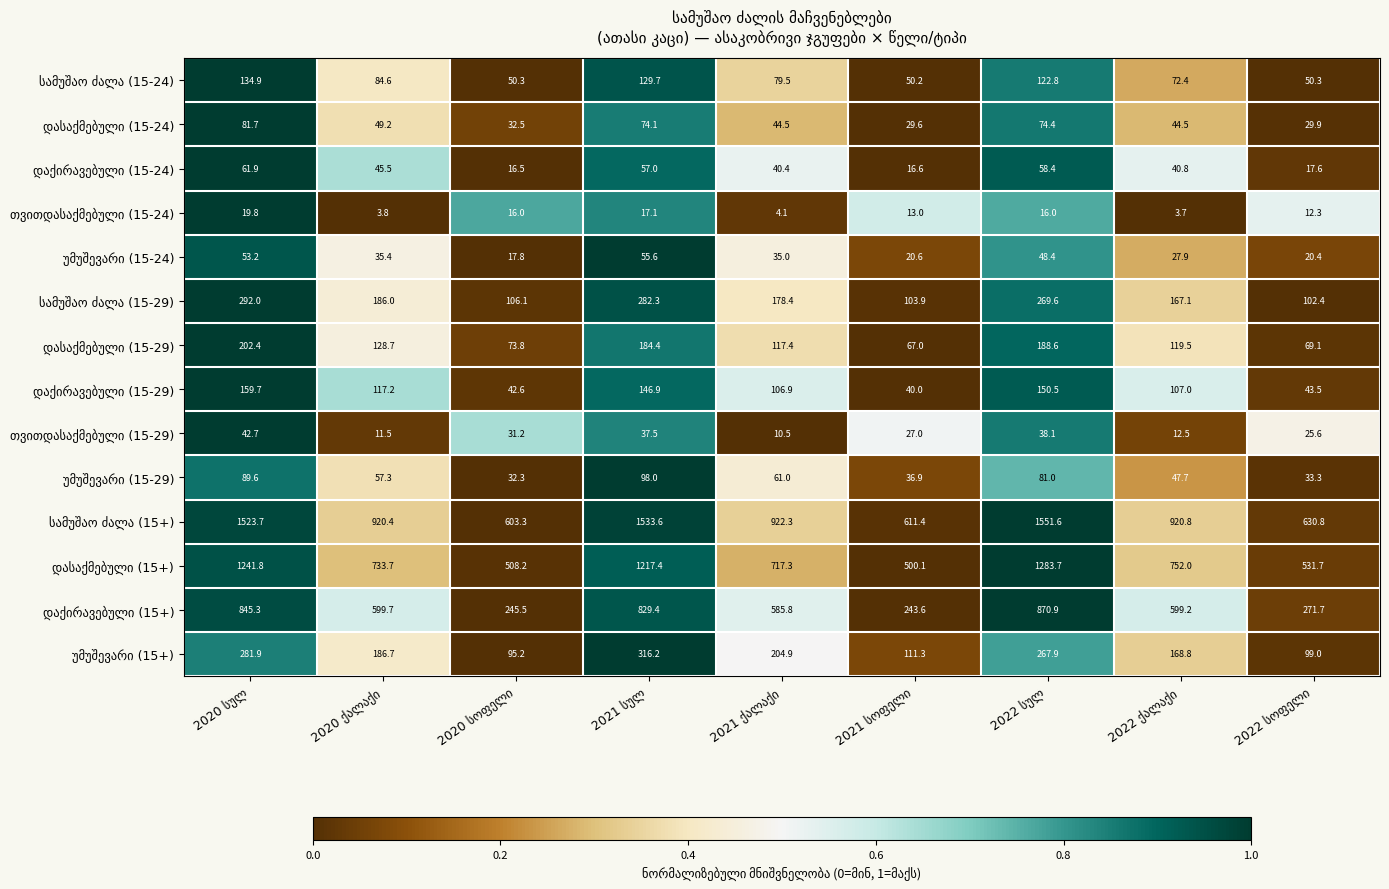

What is the minimum value shown in the chart?

3.7